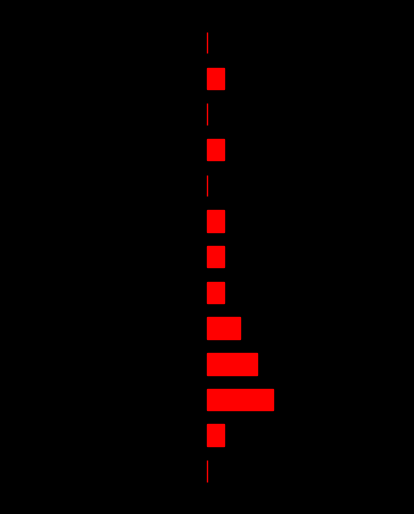

How many groups of bars are there?

13